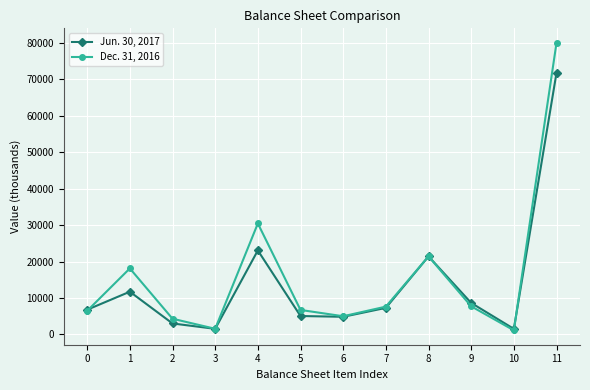

Which series ends up on top after the final intersection of Dec. 31, 2016 and Jun. 30, 2017?

Dec. 31, 2016